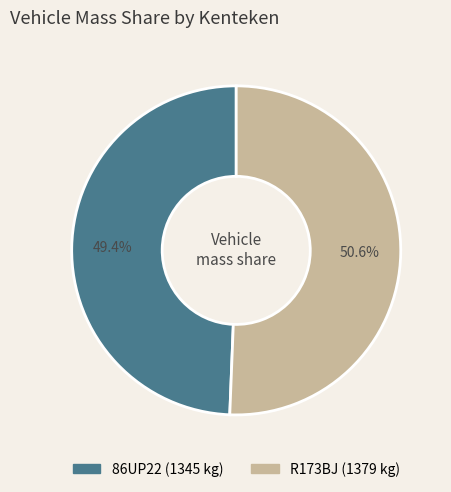

Which category has the biggest portion of the pie?

R173BJ